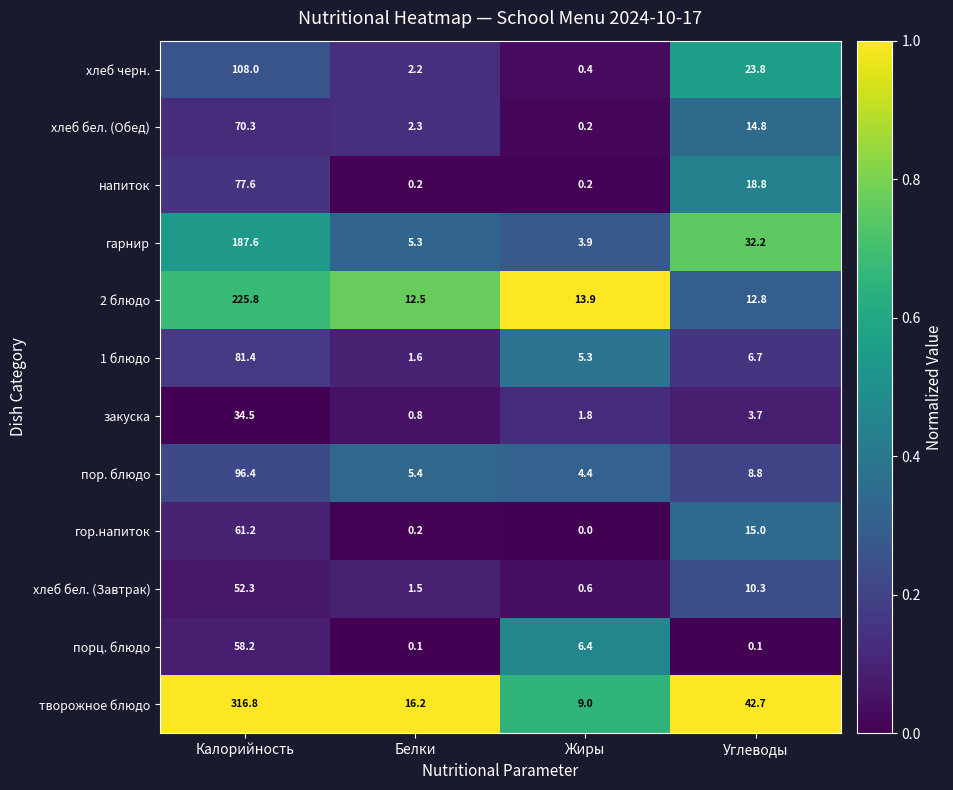

What is the difference between the highest and lowest values at Углеводы?

42.6